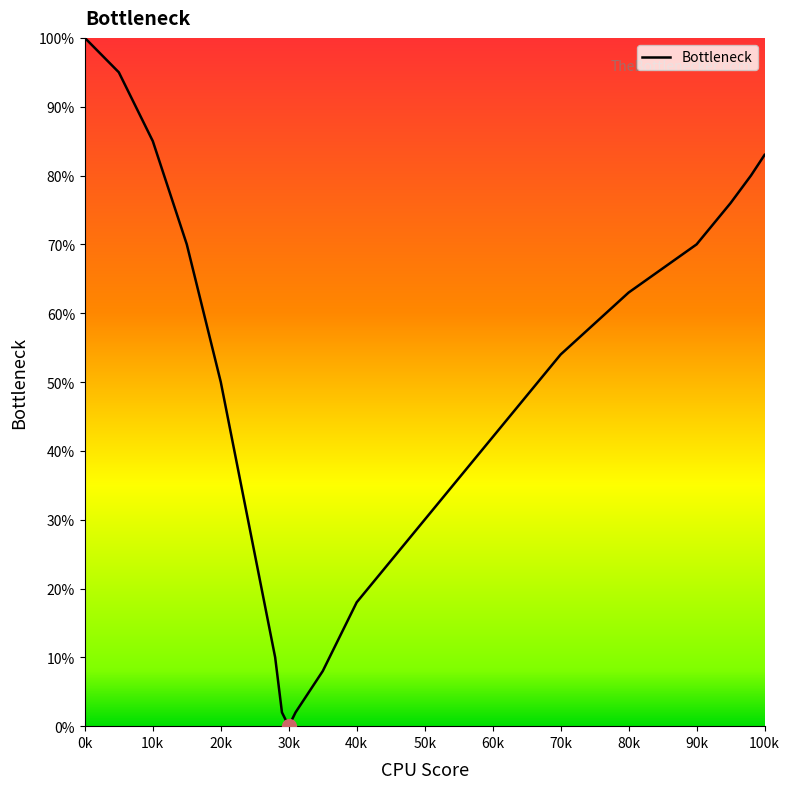

What is the greatest value displayed?

100